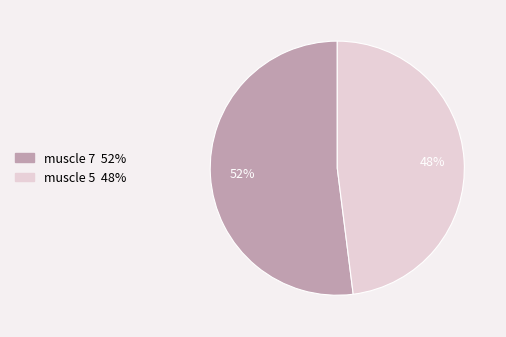

What is the majority slice?

muscle 7